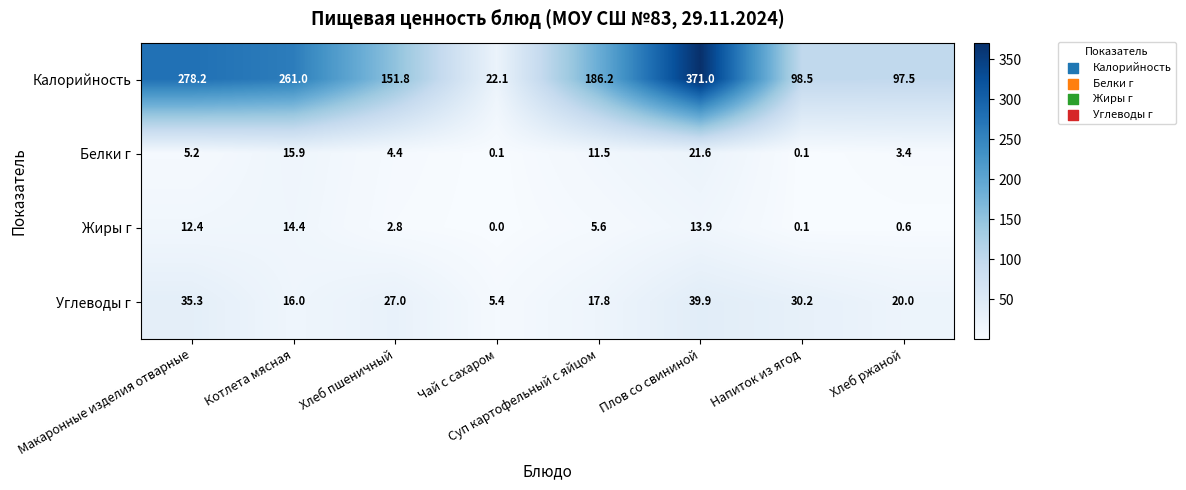

What is the maximum value shown in the chart?

371.0